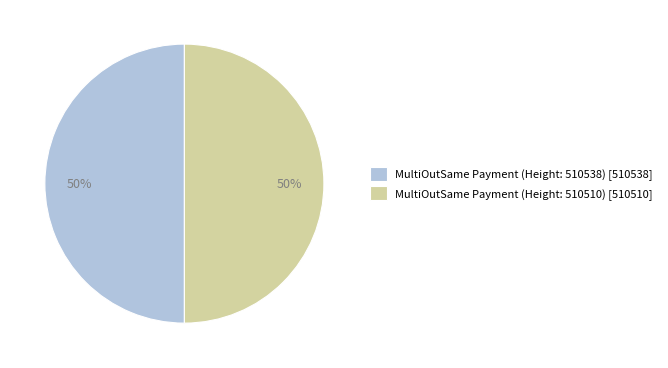

Is it true that MultiOutSame Payment (Height: 510510) [510510] is 50% of the pie?

True